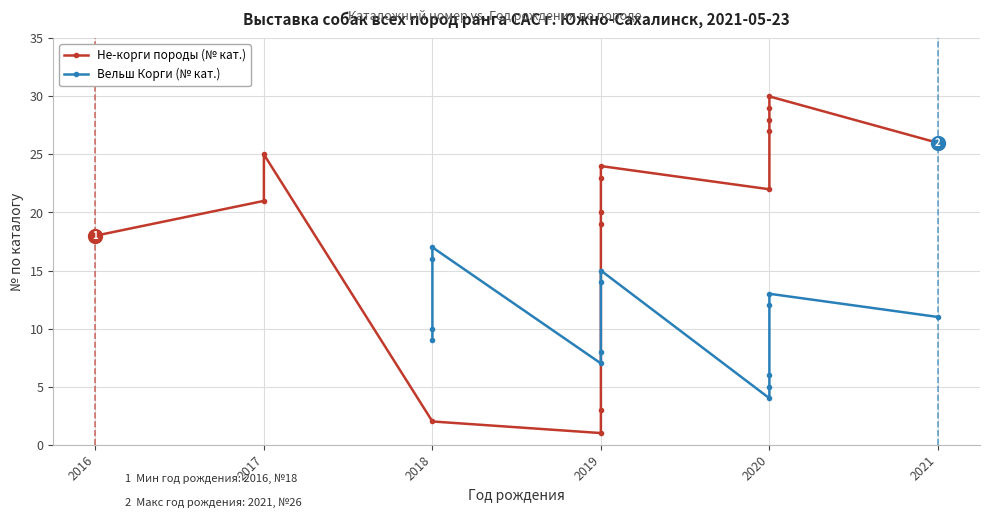

How many values are below 16?

15